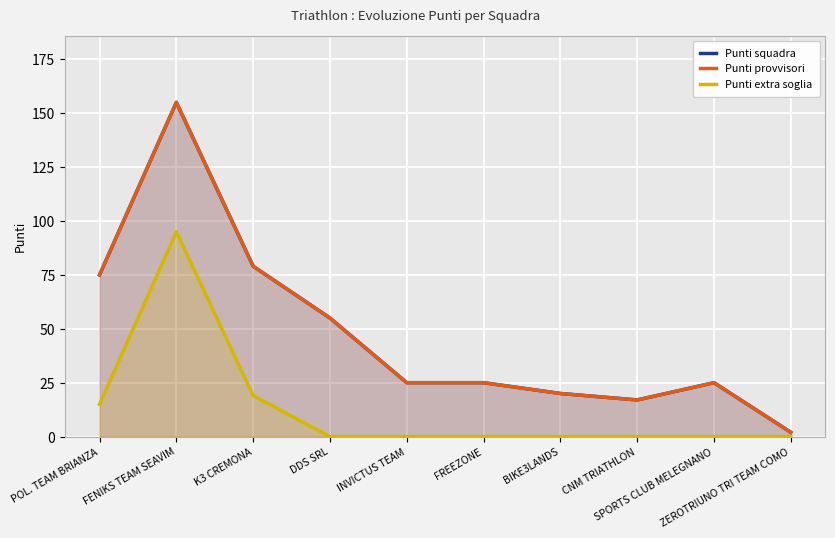

Reading right to left, extract all data points from this chart.

Punti squadra: 2	25	17	20	25	25	55	79	155	75
Punti provvisori: 2	25	17	20	25	25	55	79	155	75
Punti extra soglia: 0	0	0	0	0	0	0	19	95	15